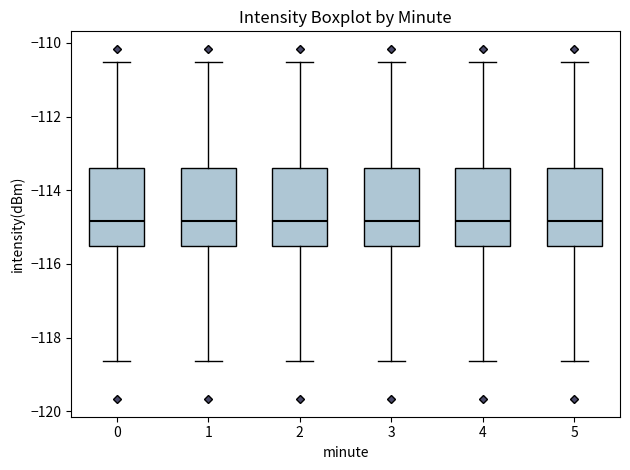

Where is the lower edge of the box at x = 2 on the y-axis? The values are not printed on the chart, so give them approximately, as read against the axis.

-115.6